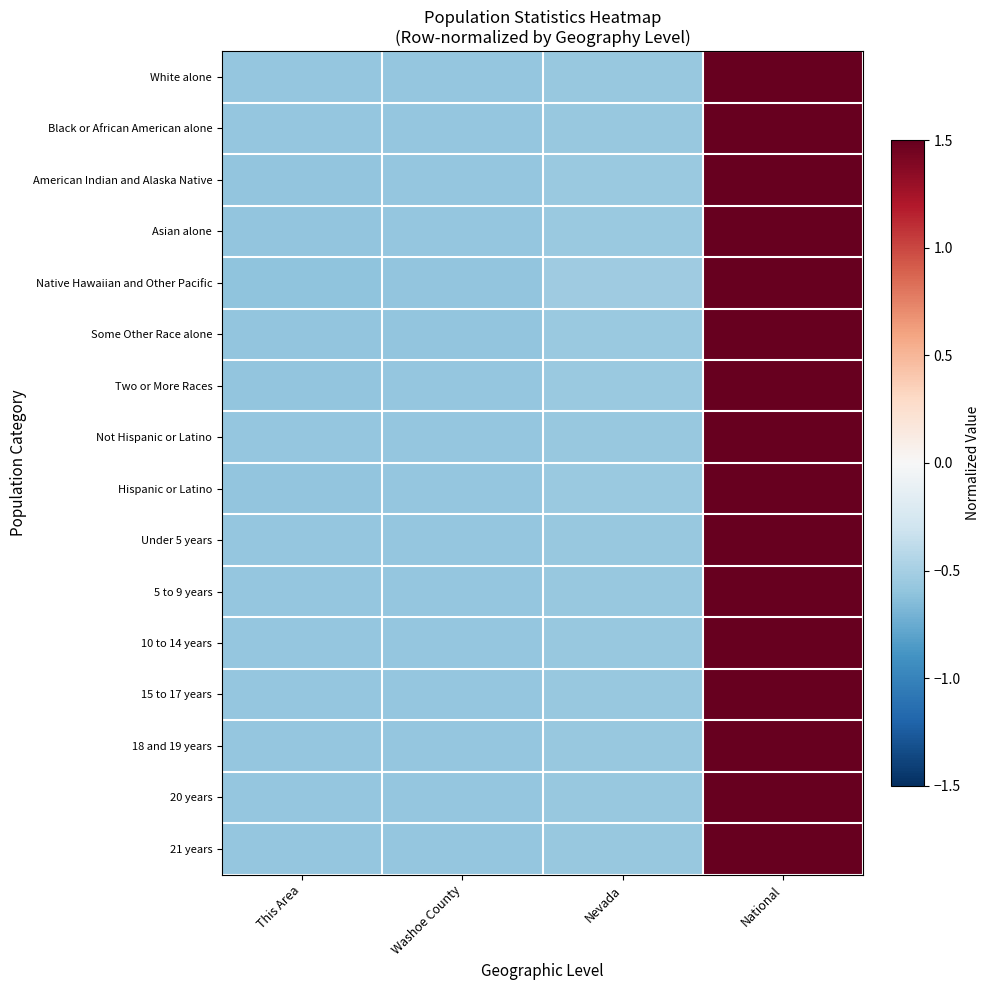

Reading left to right, extract all data points from this chart.

White alone: This Area=-0.6	Washoe County=-0.6	Nevada=-0.6	National=1.7
Black or African American alone: This Area=-0.6	Washoe County=-0.6	Nevada=-0.6	National=1.7
American Indian and Alaska Native: This Area=-0.6	Washoe County=-0.6	Nevada=-0.6	National=1.7
Asian alone: This Area=-0.6	Washoe County=-0.6	Nevada=-0.6	National=1.7
Native Hawaiian and Other Pacific: This Area=-0.6	Washoe County=-0.6	Nevada=-0.5	National=1.7
Some Other Race alone: This Area=-0.6	Washoe County=-0.6	Nevada=-0.6	National=1.7
Two or More Races: This Area=-0.6	Washoe County=-0.6	Nevada=-0.6	National=1.7
Not Hispanic or Latino: This Area=-0.6	Washoe County=-0.6	Nevada=-0.6	National=1.7
Hispanic or Latino: This Area=-0.6	Washoe County=-0.6	Nevada=-0.6	National=1.7
Under 5 years: This Area=-0.6	Washoe County=-0.6	Nevada=-0.6	National=1.7
5 to 9 years: This Area=-0.6	Washoe County=-0.6	Nevada=-0.6	National=1.7
10 to 14 years: This Area=-0.6	Washoe County=-0.6	Nevada=-0.6	National=1.7
15 to 17 years: This Area=-0.6	Washoe County=-0.6	Nevada=-0.6	National=1.7
18 and 19 years: This Area=-0.6	Washoe County=-0.6	Nevada=-0.6	National=1.7
20 years: This Area=-0.6	Washoe County=-0.6	Nevada=-0.6	National=1.7
21 years: This Area=-0.6	Washoe County=-0.6	Nevada=-0.6	National=1.7